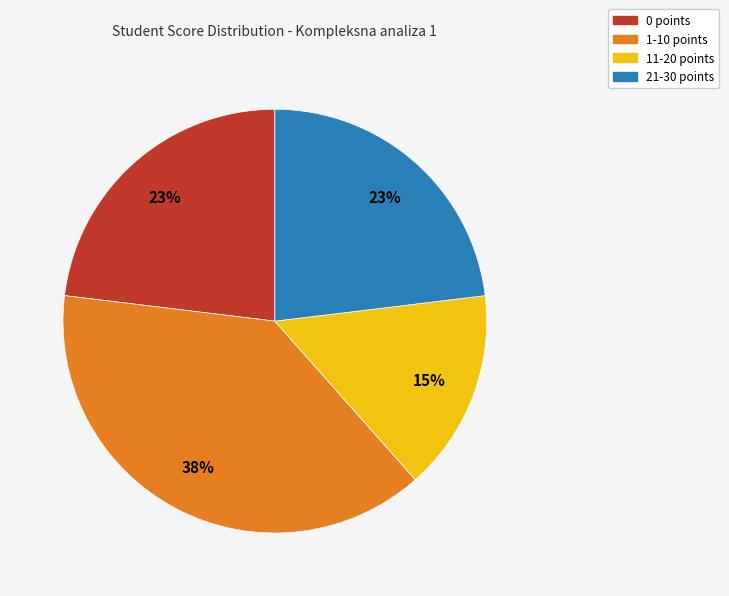

To the nearest percent, what is the average slice percentage?

25%